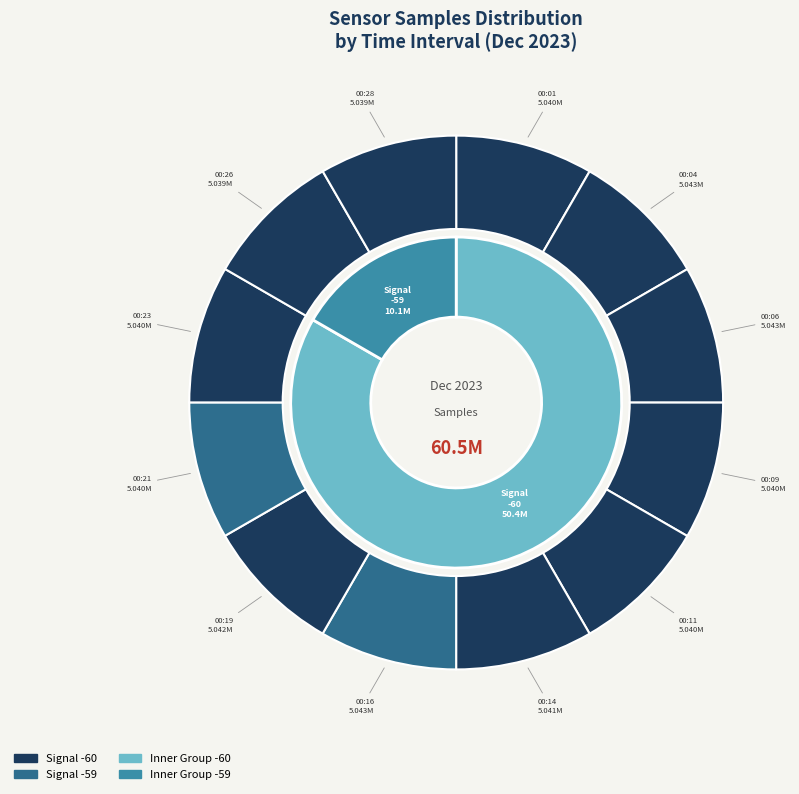

Is the sum of 00:16 and 00:21 greater than half?

No